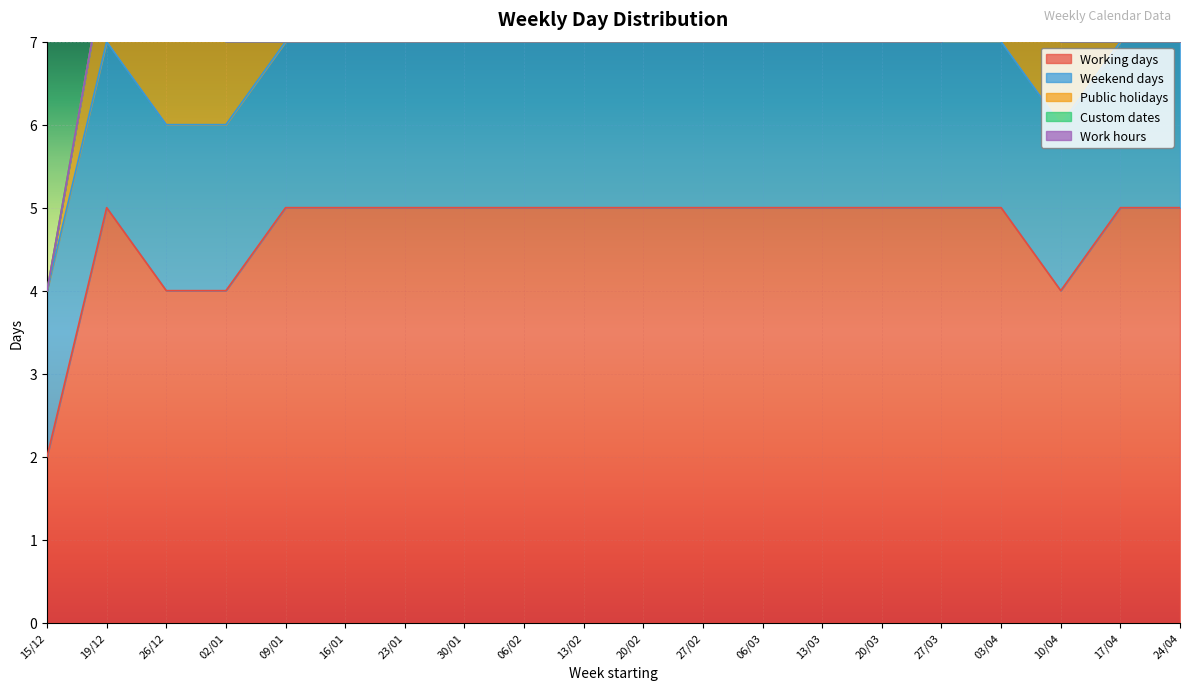

How many lines are shown in the chart?

5